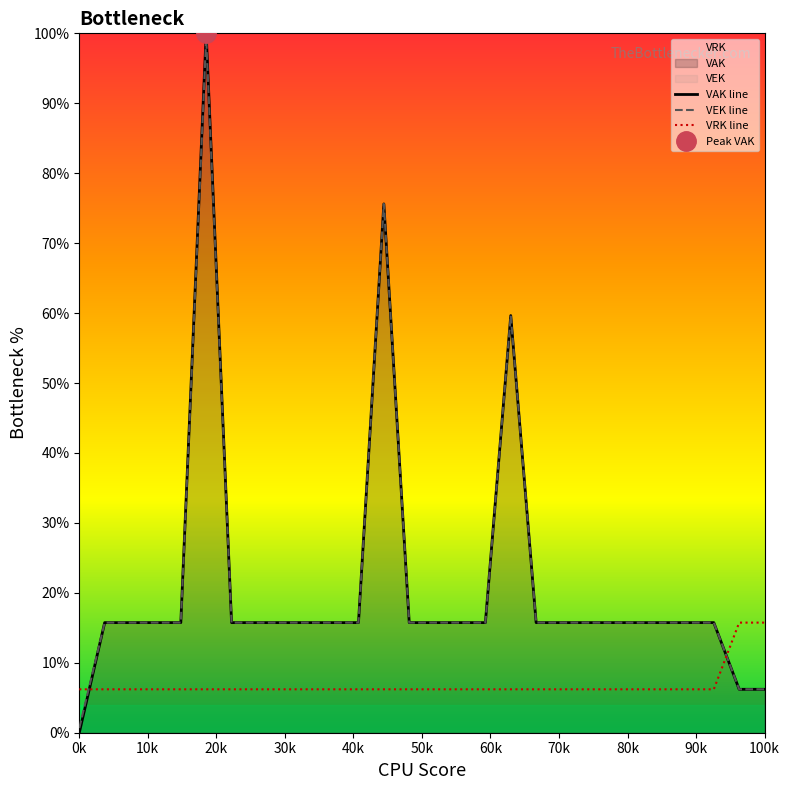

At which label does VAK line reach its minimum?

0k